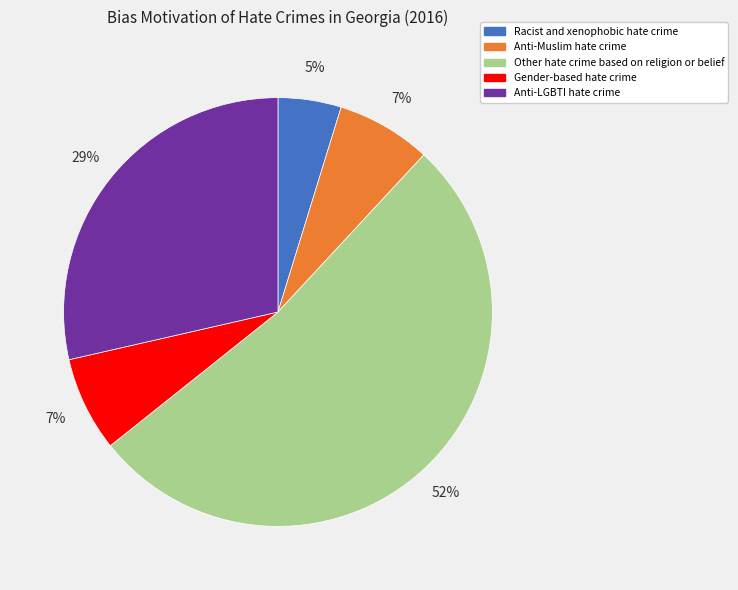

To the nearest percent, what is the difference between the Other hate crime based on religion or belief and Gender-based hate crime slice percentages?

45%